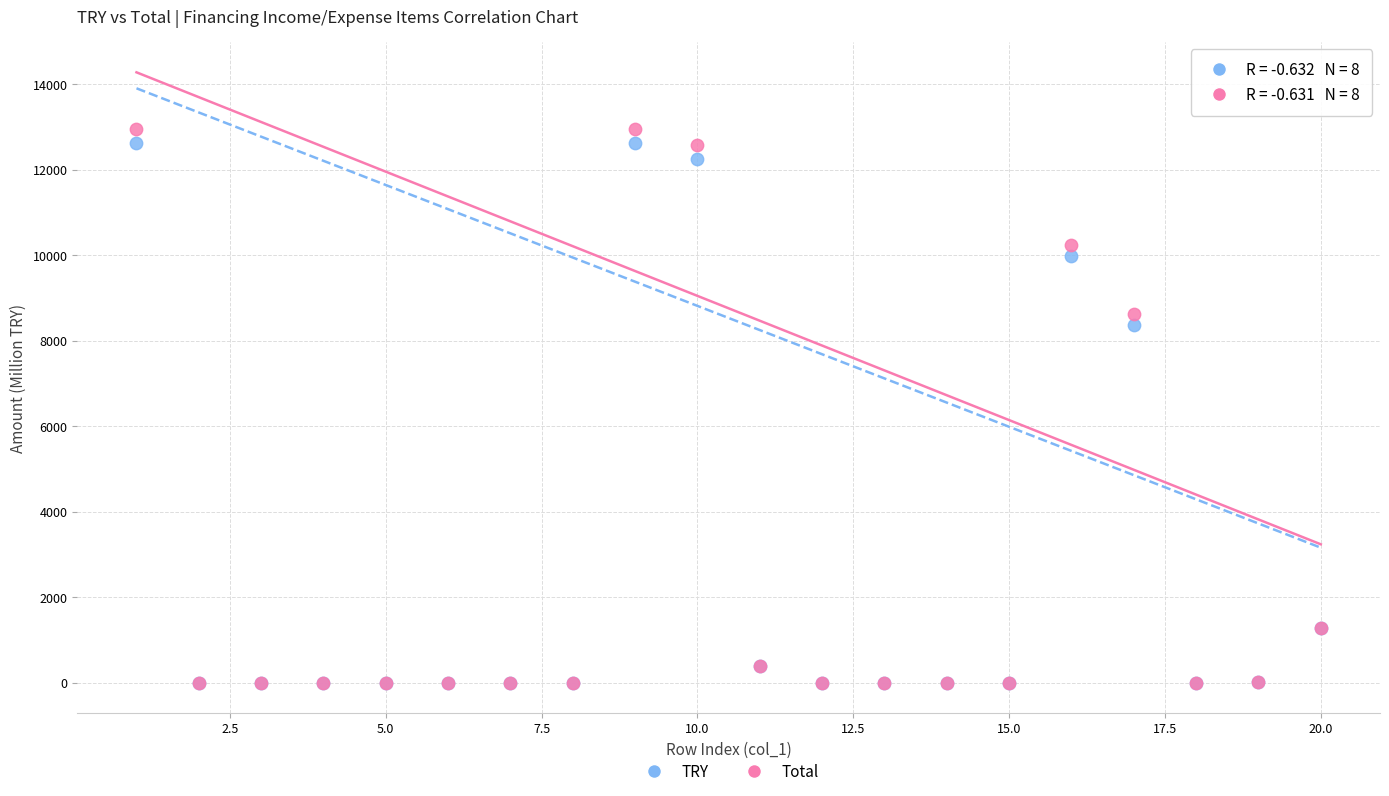

Across all series, what Y value is closest to 6479?

8364